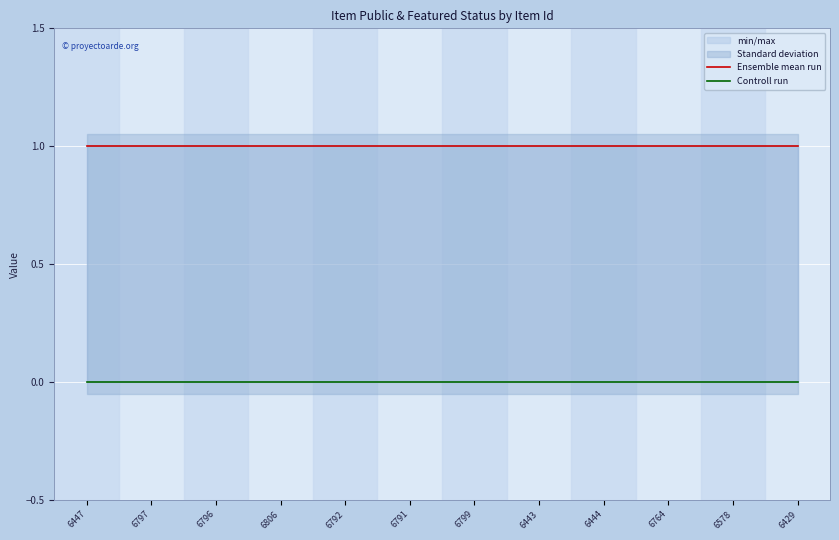

What is the maximum value shown in the chart?

1